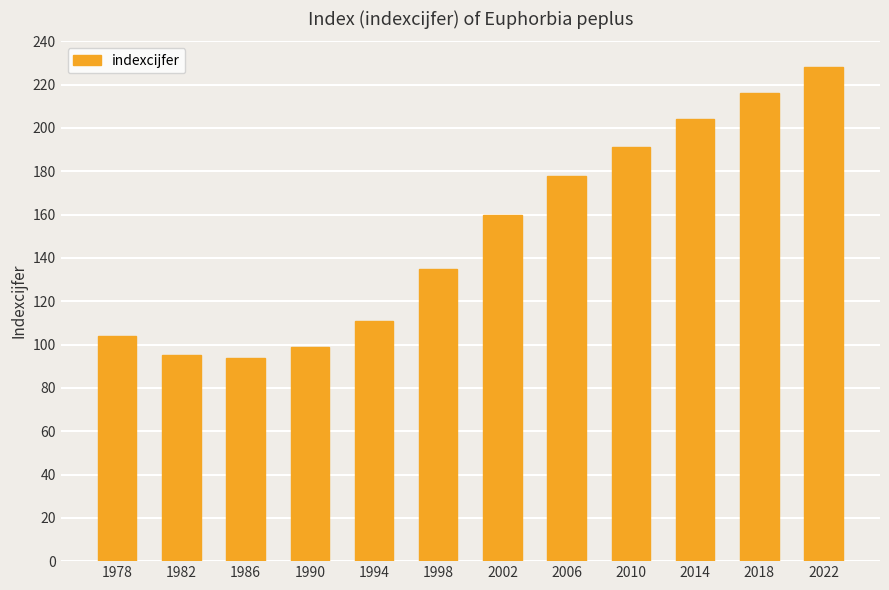

Reading left to right, transcribe all the data shown in this chart.

104	95	94	99	111	135	160	178	191	204	216	228